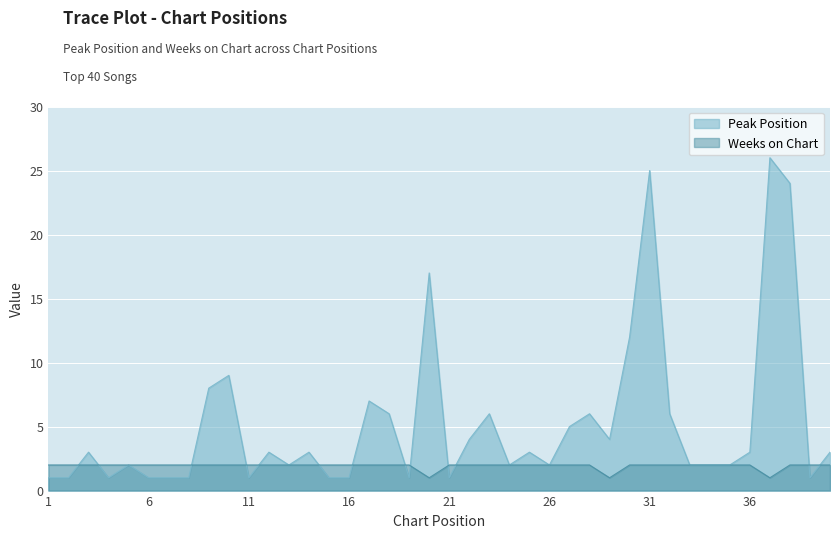

What is the difference between the highest and lowest values at 15?

1